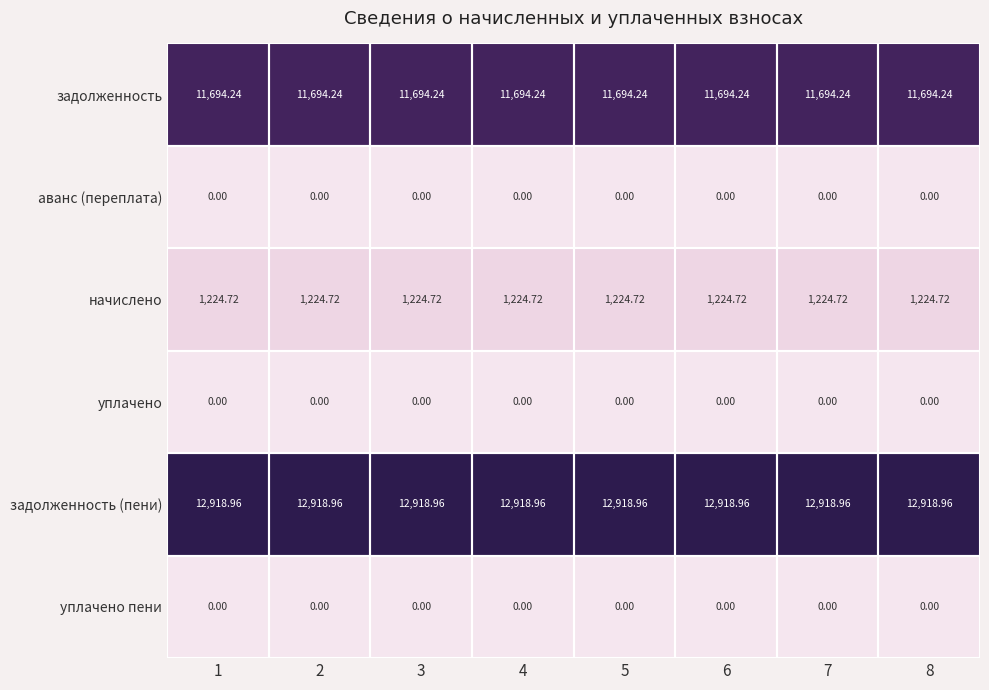

Is the value of уплачено at 1 greater than the value of задолженность at 4?

No